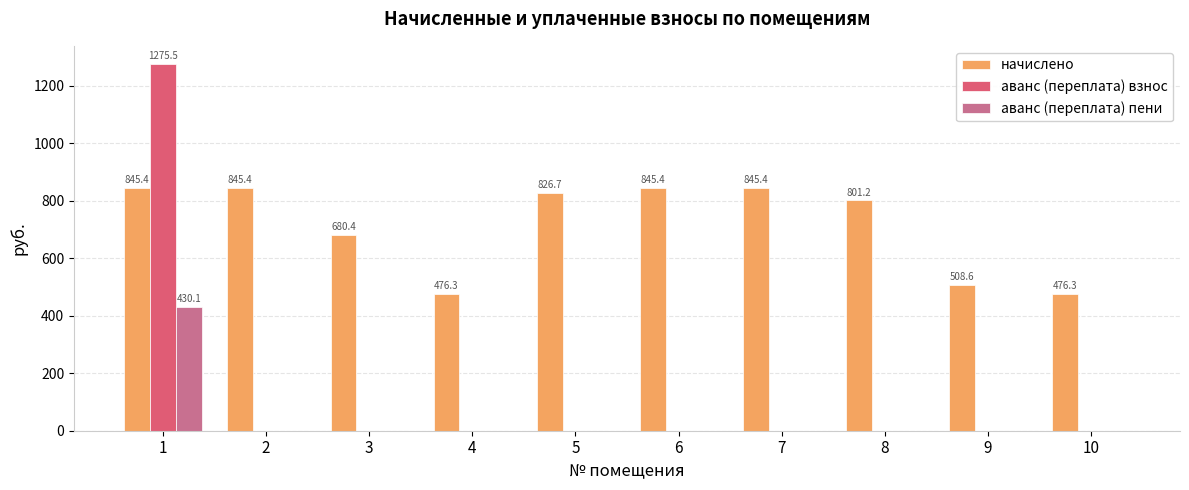

Which series has the widest spread of values?

аванс (переплата) взнос